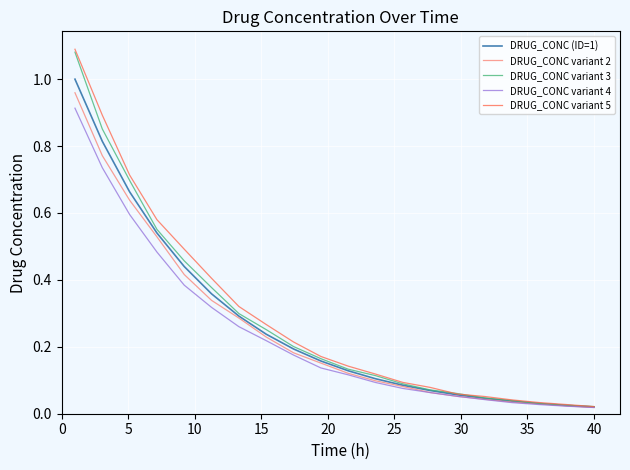

Is this an area chart (filled region under the line)?

No